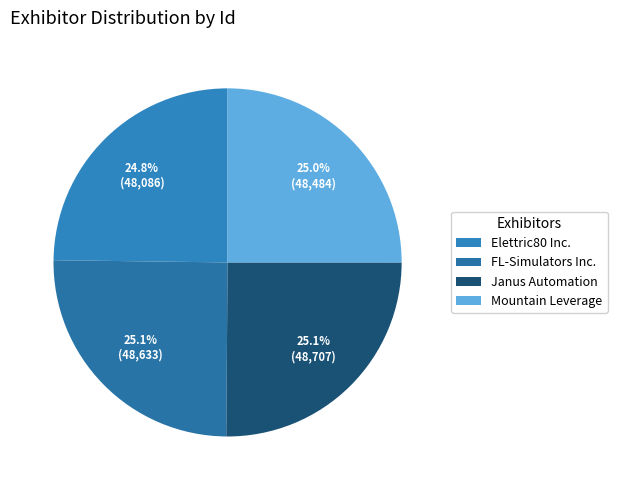

The Mountain Leverage slice represents 38% of the pie. True or false?

False